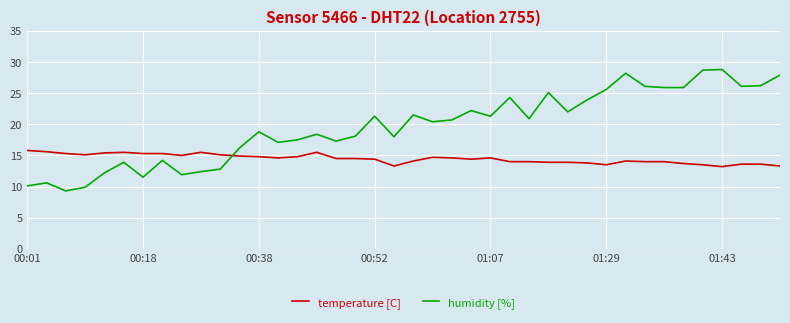

Rank the series by their average value, from lowest to highest.

temperature [C], humidity [%]